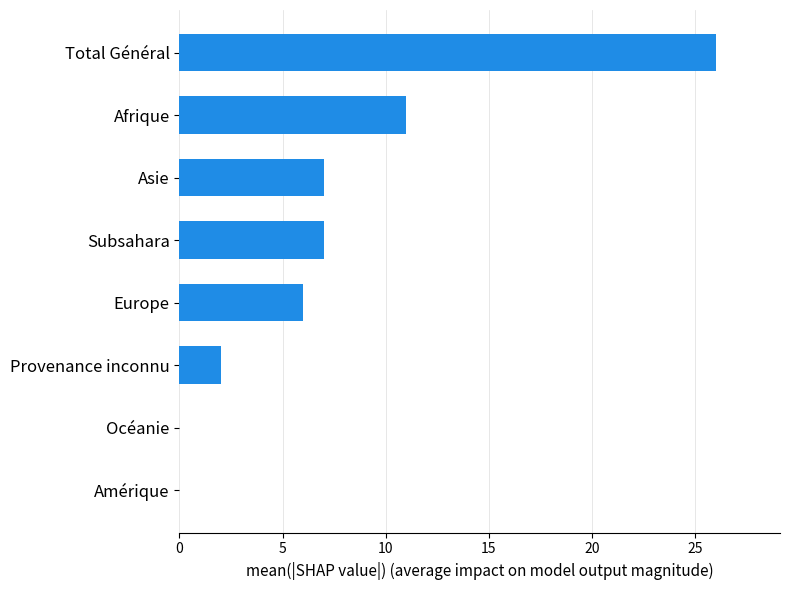

What is the sum of the values at Provenance inconnu and Subsahara?

9